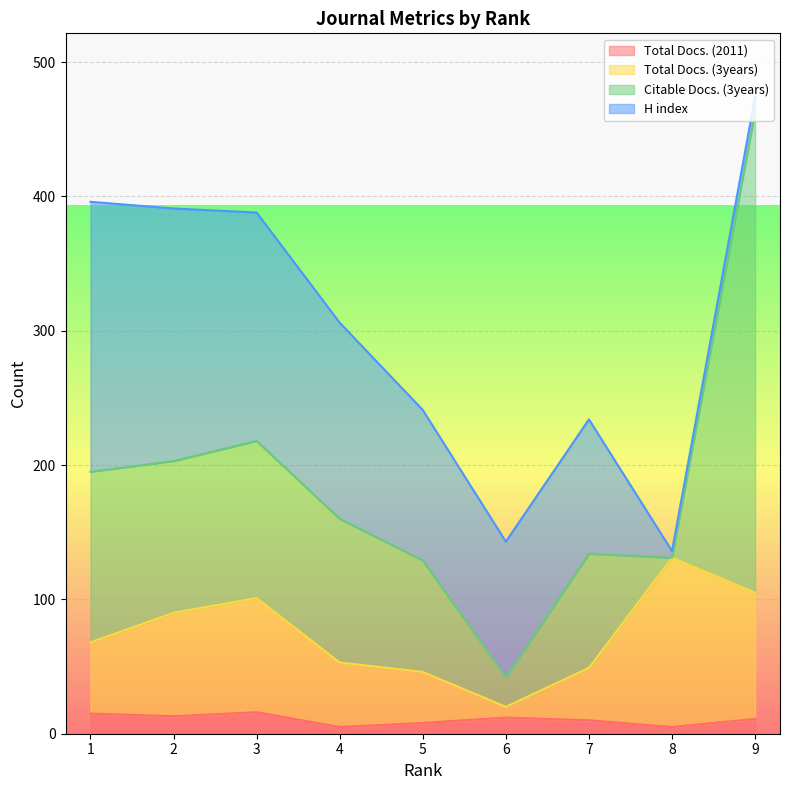

Rank the categories by Total Docs. (2011) value from lowest to highest.

4, 8, 5, 7, 9, 6, 2, 1, 3